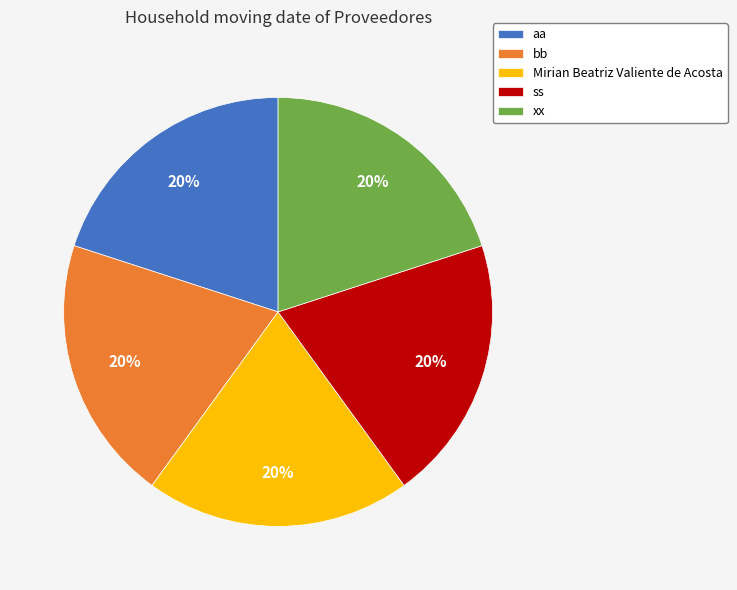

What is the ratio of the value at Mirian Beatriz Valiente de Acosta to the value at aa?

1.0